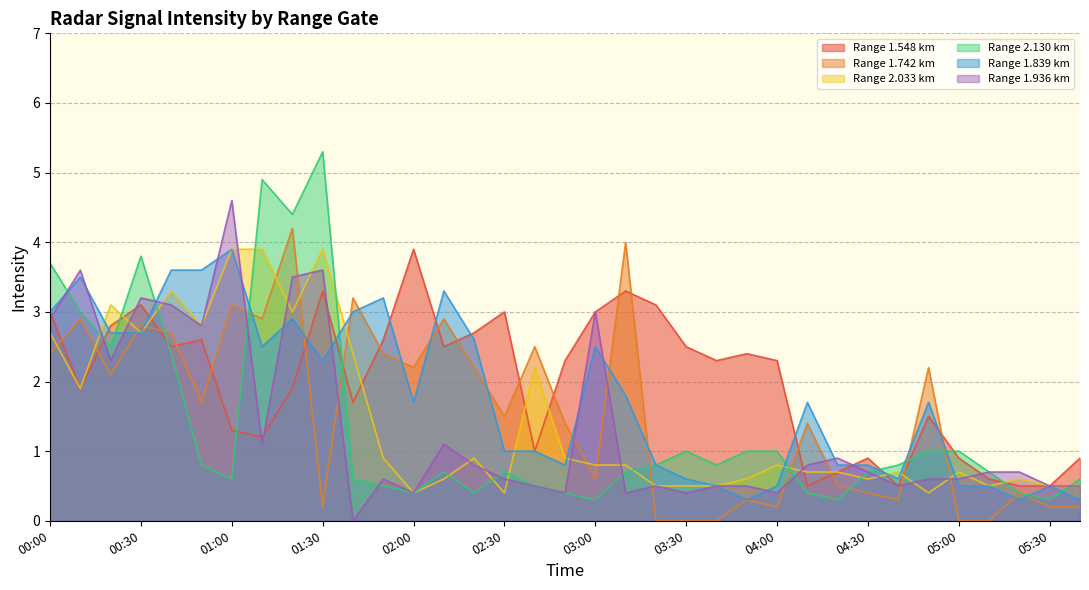

The value of 2.130 at 04:20 is 0.5. True or false?

False